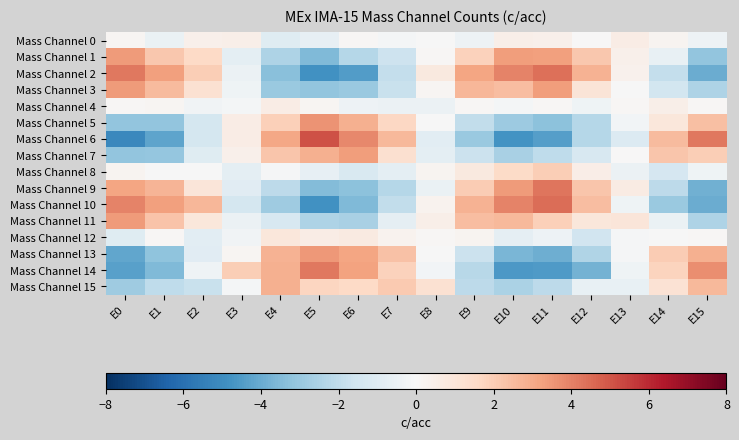

What is the spread (max minus min) of values at E6?

8.3